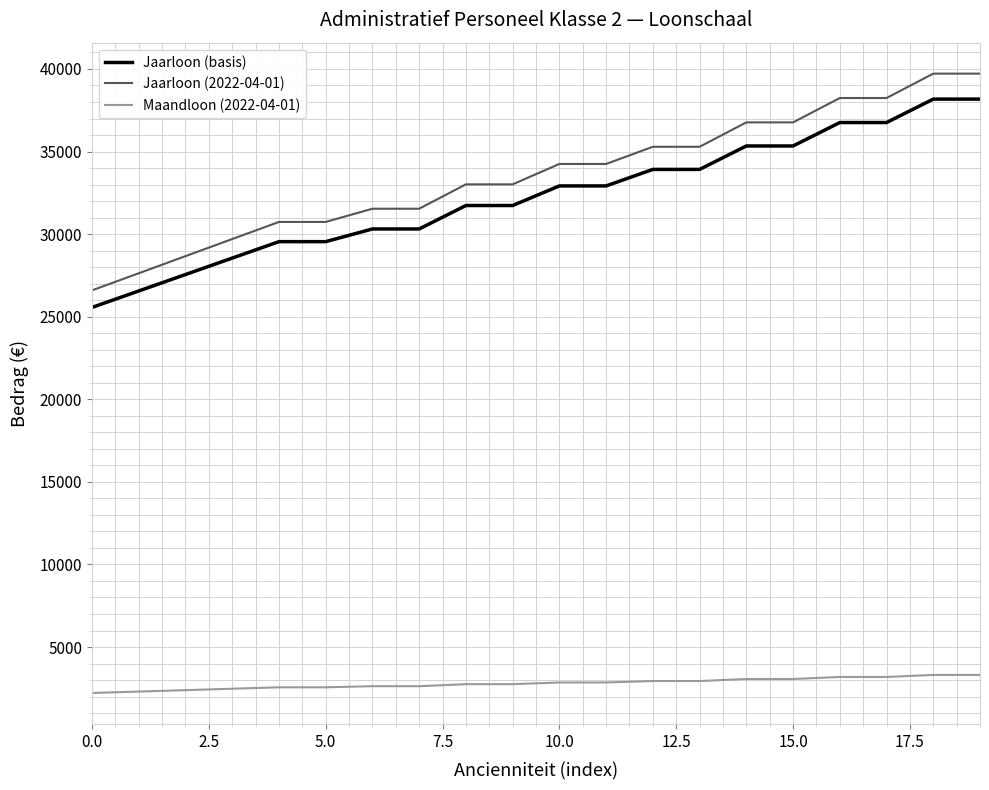

What is the difference between the maximum and minimum values in the Jaarloon (basis) series?

12612.0